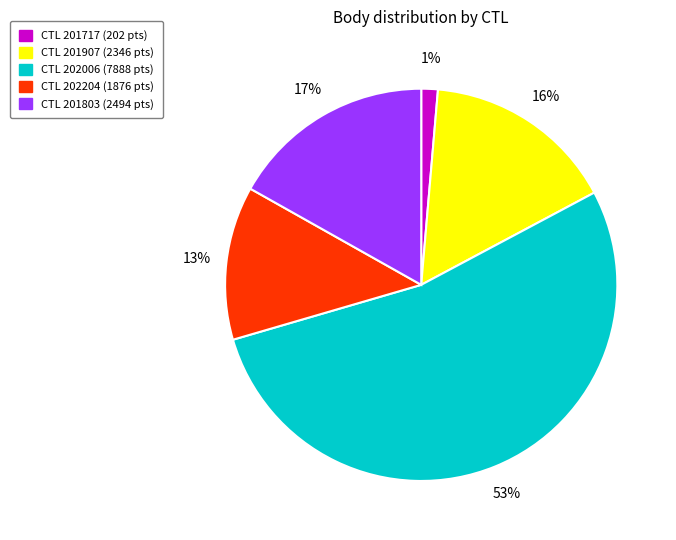

To the nearest percent, what is the average slice percentage?

20%